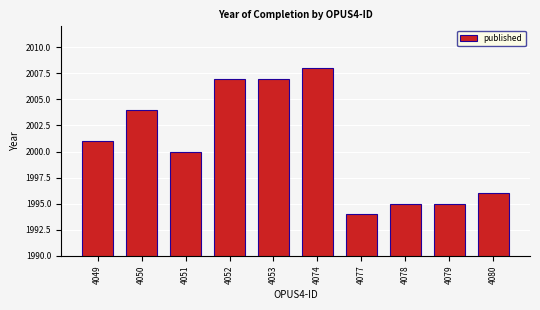

True or false: the data shows 2755 at 4080.

False